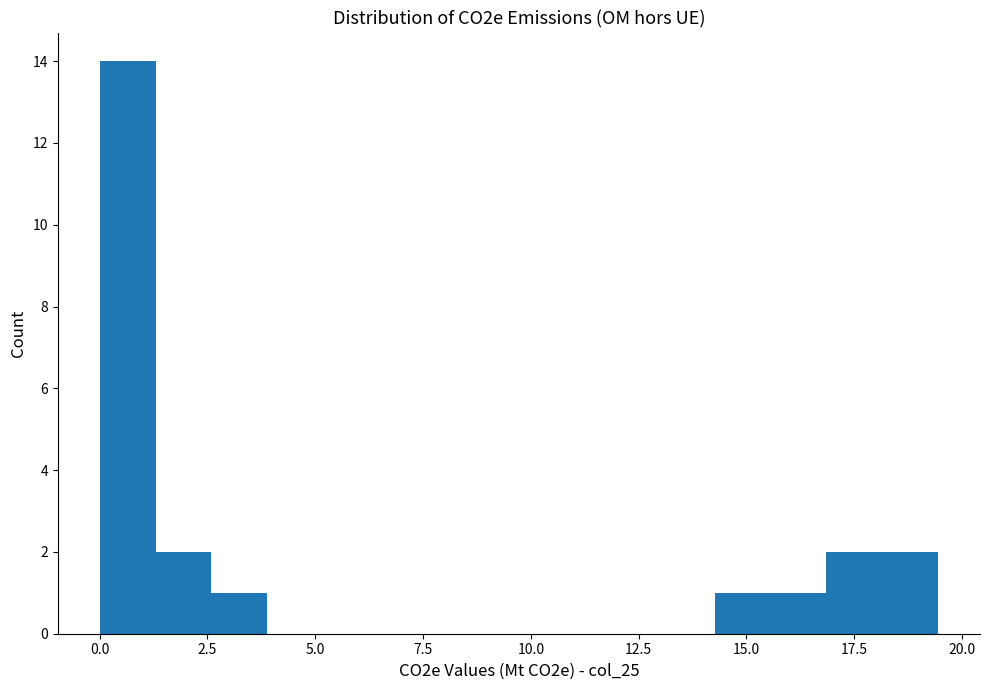

Read against the x-axis, roughly where is the centre of the tallest bar?

0.5